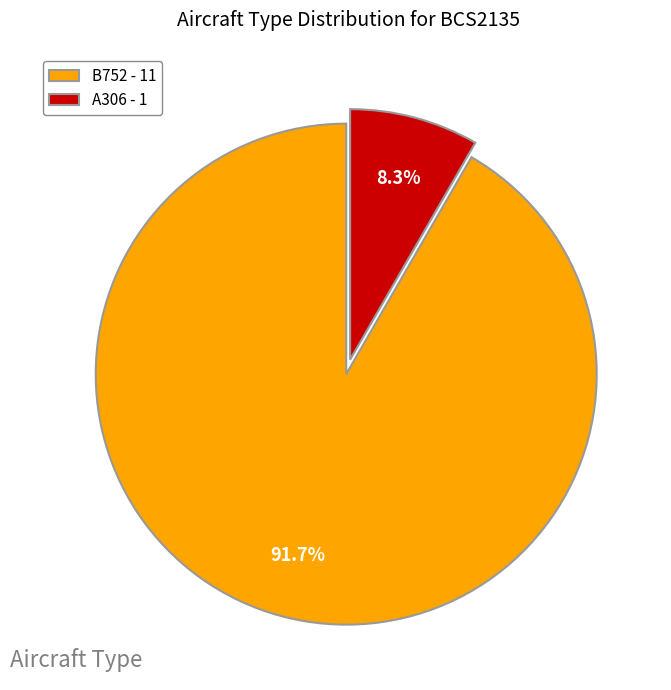

What is the largest slice in the pie chart?

B752